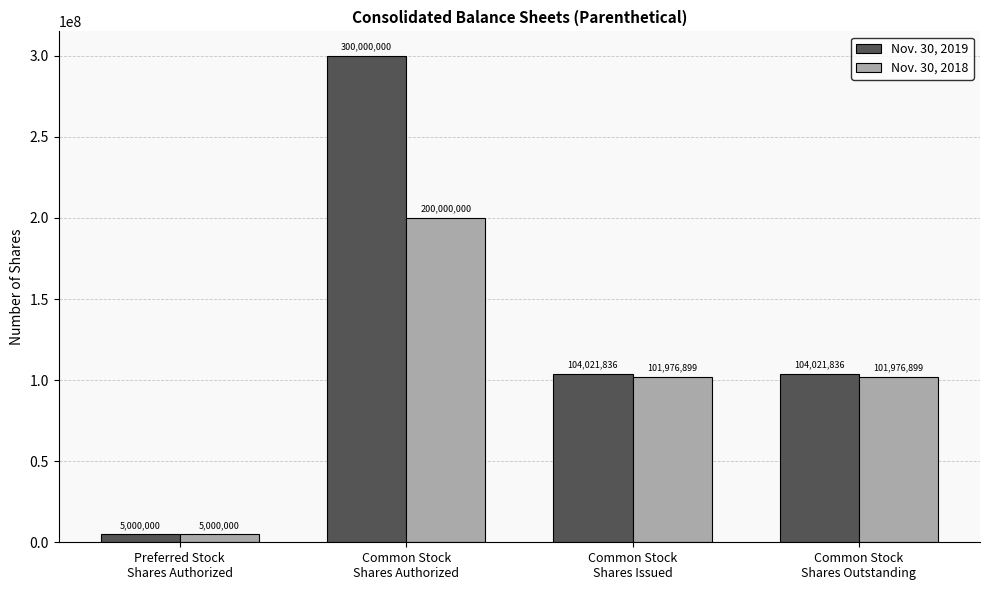

Is it true that Nov. 30, 2019 equals 104021836 at Common Stock
Shares Outstanding?

True